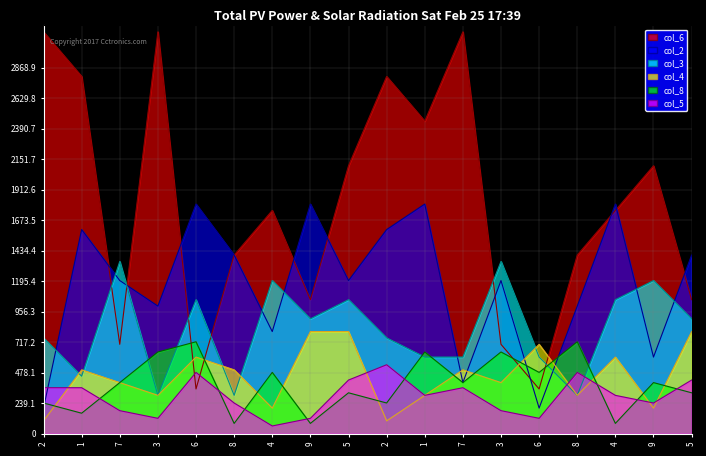

In col_3, how many points are lower than both neighbors (excluding endpoints)?

5